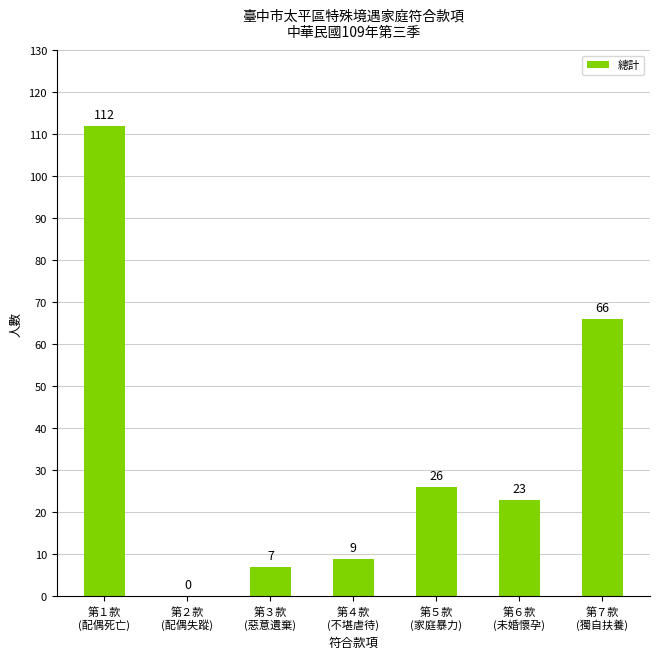

What is the maximum value shown in the chart?

112